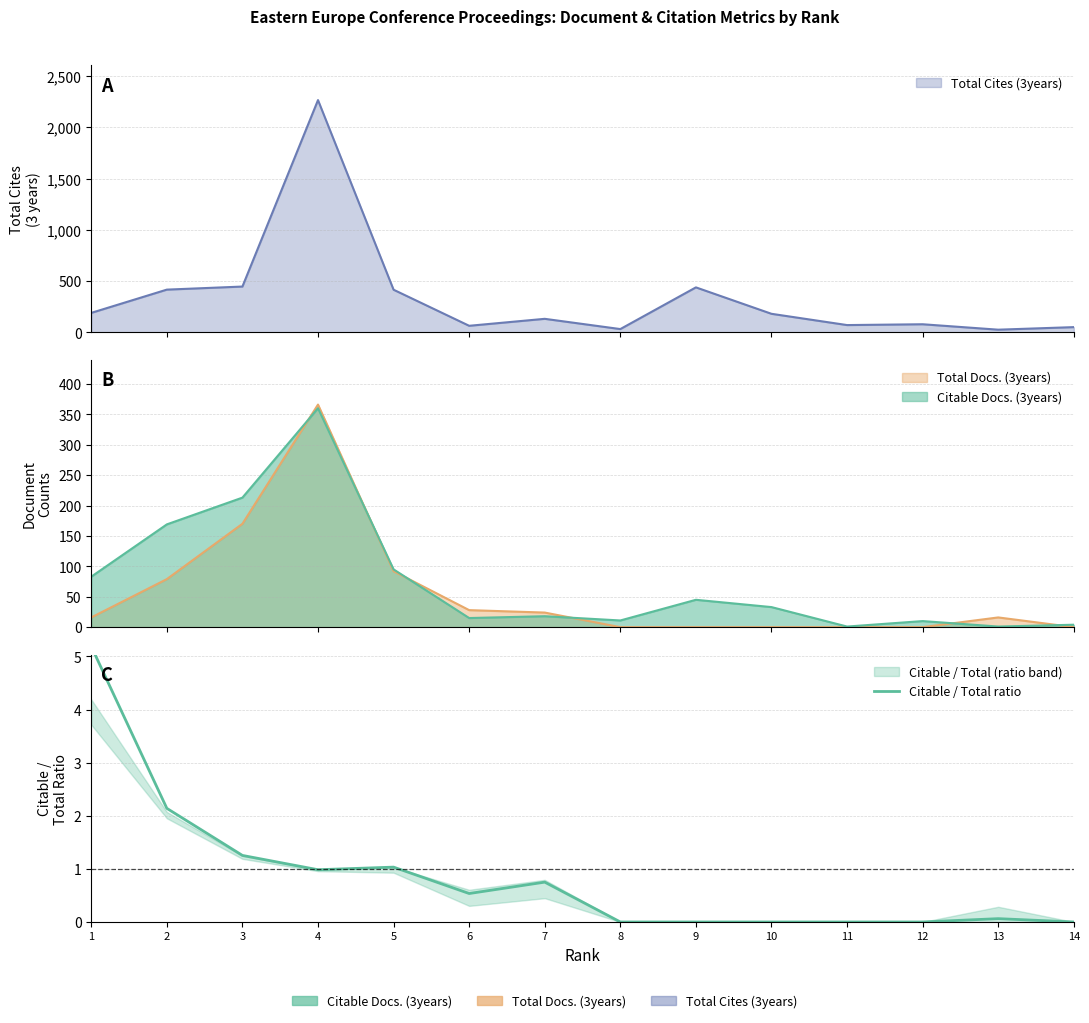

What is the value of the 6th point from the left?

0.5